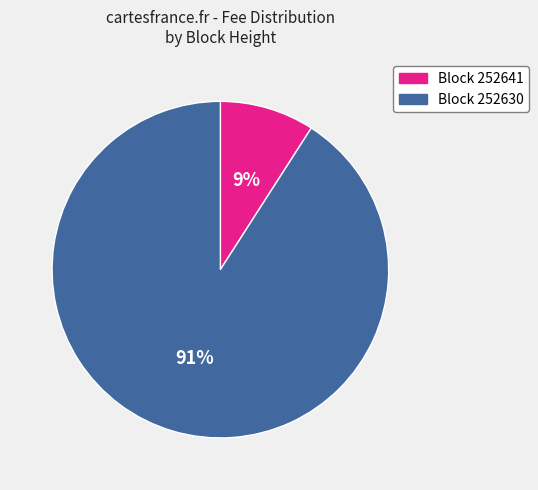

To the nearest percent, what is the average slice percentage?

50%